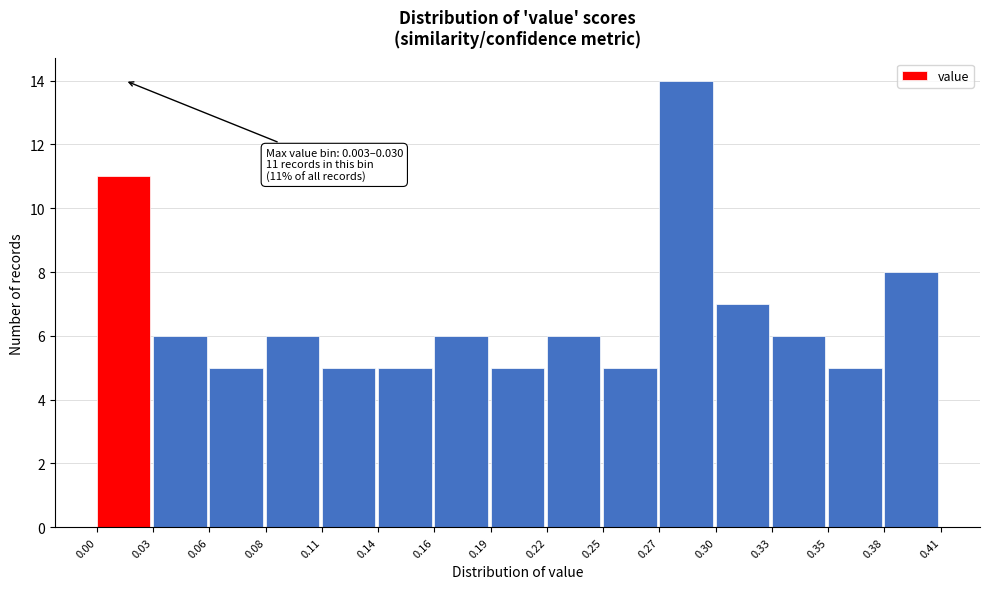

Reading left to right, what are all the values shown in this chart?

11	6	5	6	5	5	6	5	6	5	14	7	6	5	8